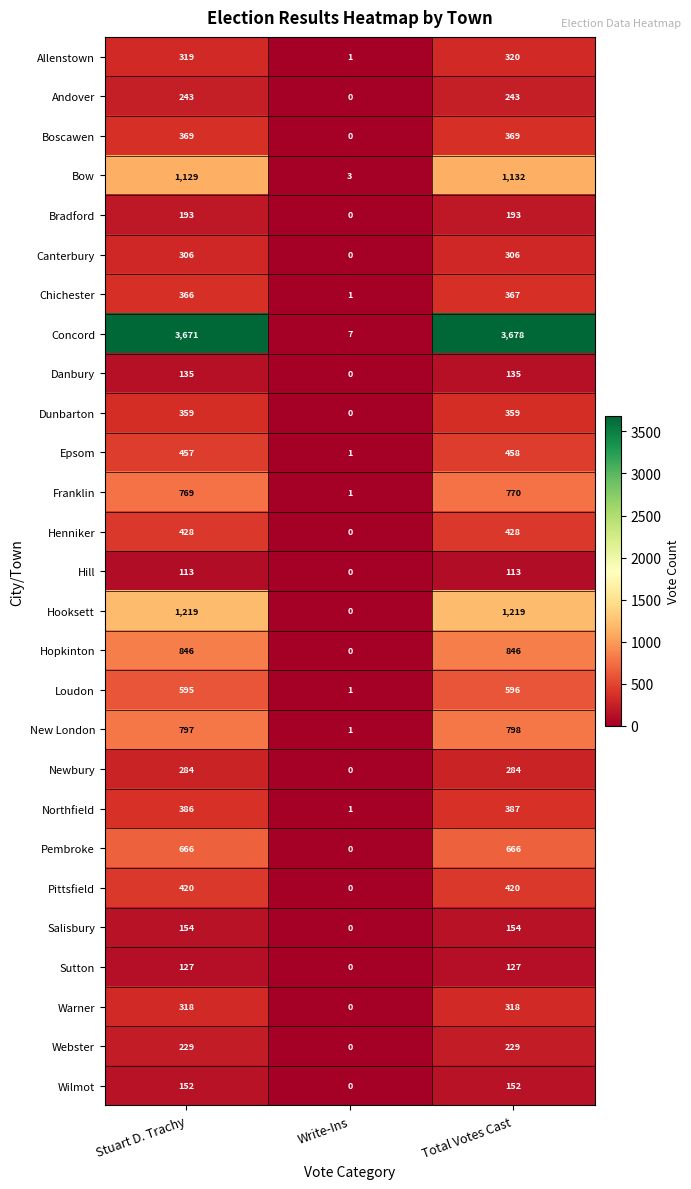

Which series has the widest spread of values?

Concord